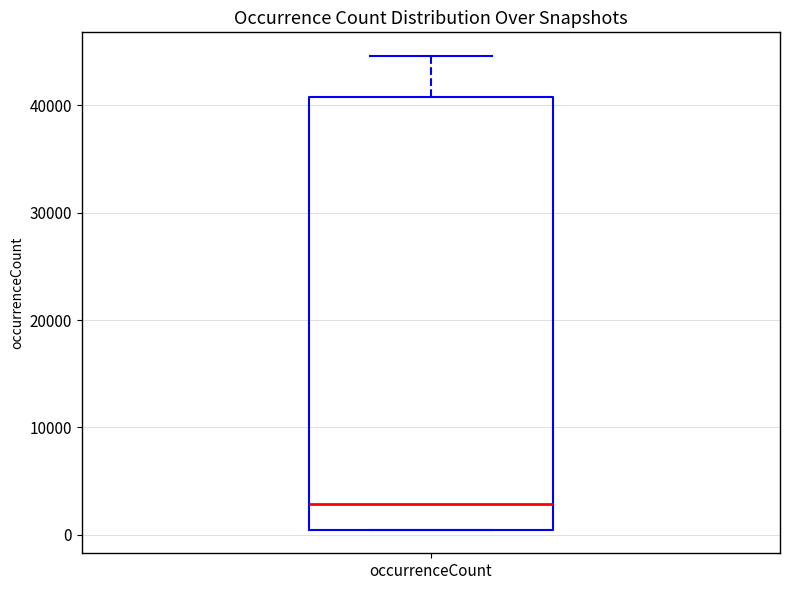

Where does the median line of the box for occurrenceCount sit on the y-axis? The values are not printed on the chart, so give them approximately, as read against the axis.

3000